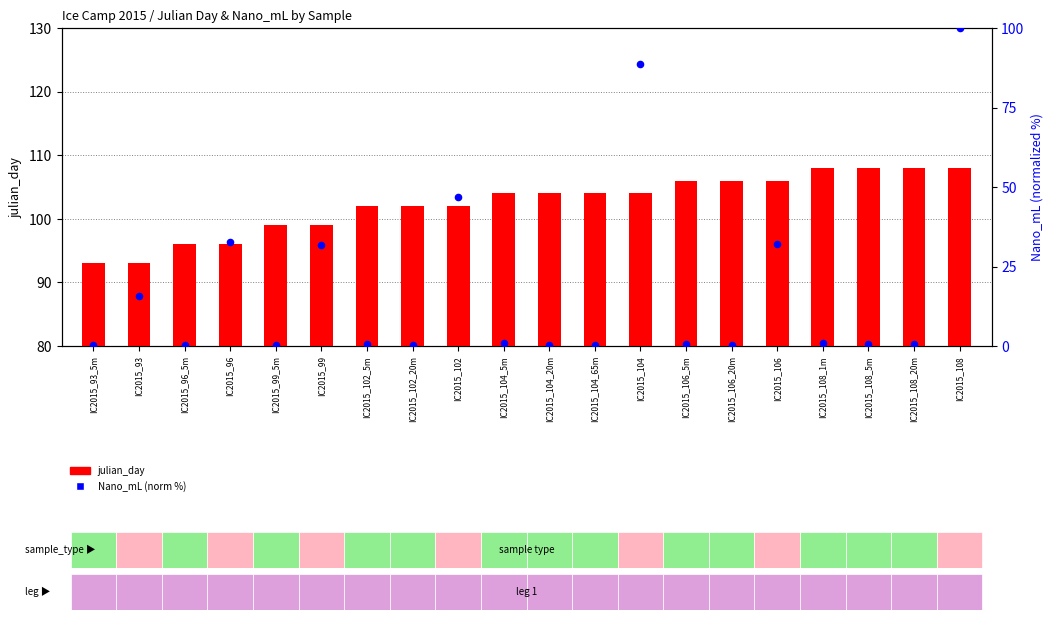

Which series has the widest spread of Y values?

Nano_mL (norm %)